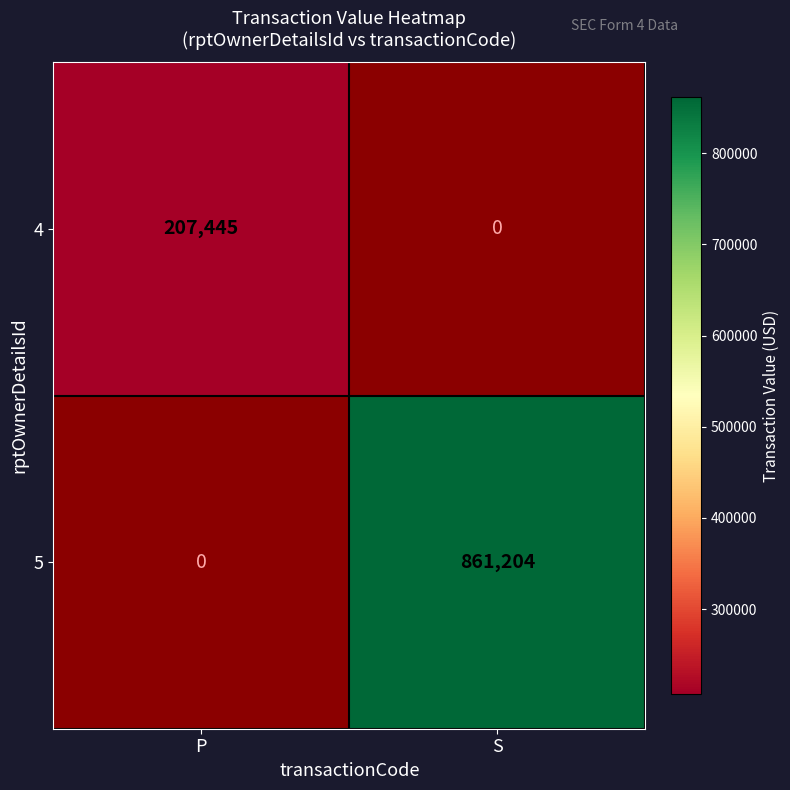

Is it true that 5 equals 0 at P?

True